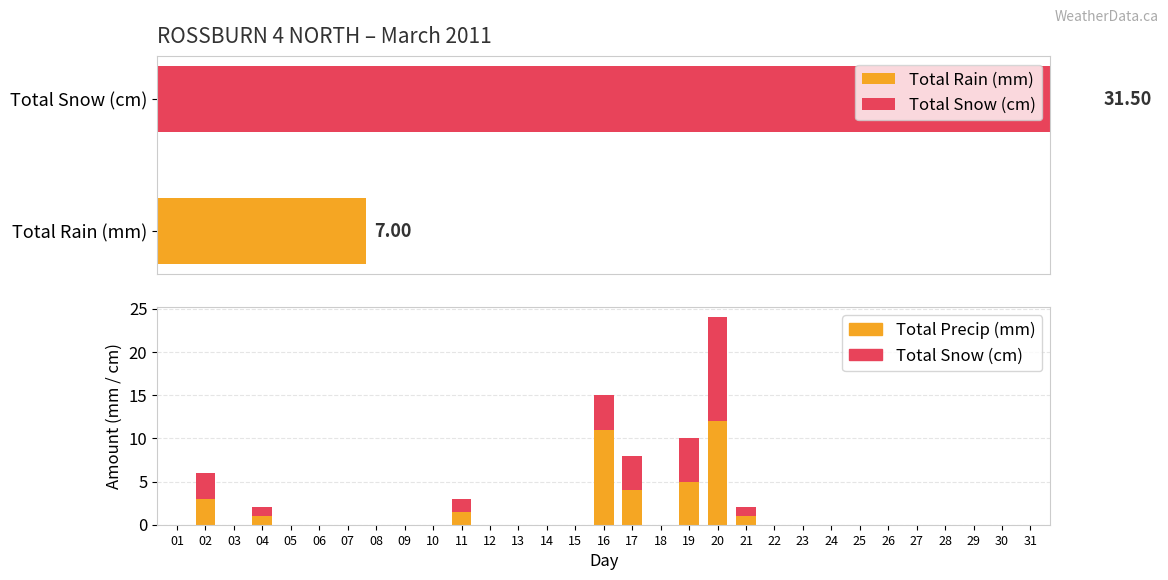

How many values in Total Snow (cm) are above zero?

8